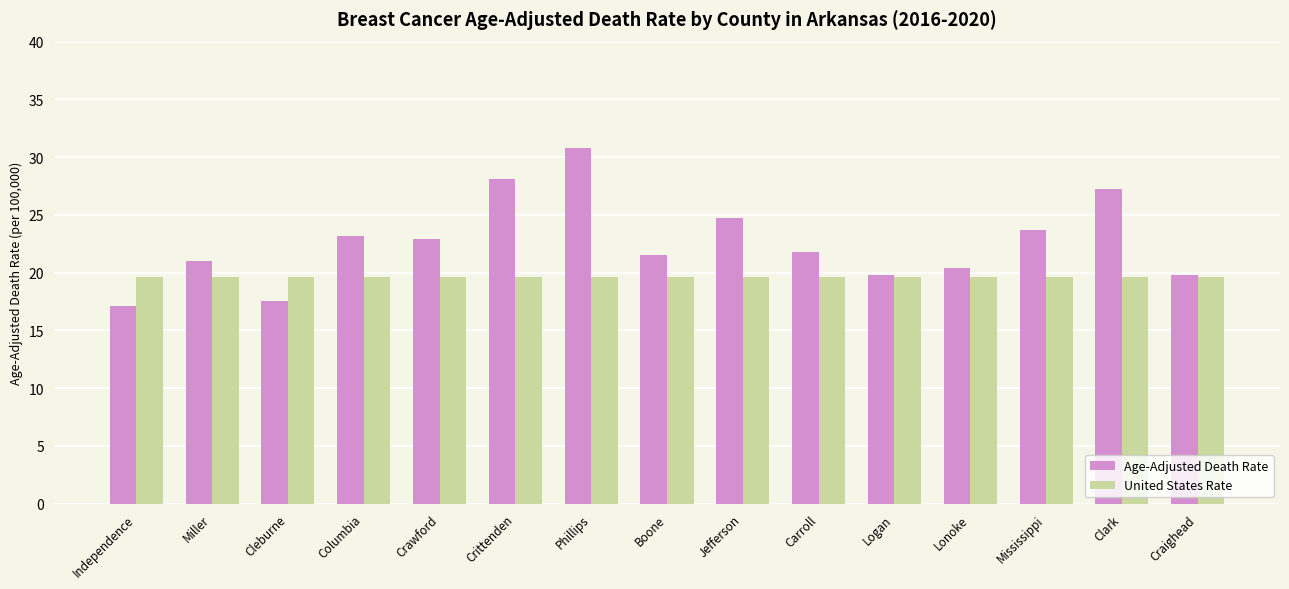

List the series in order of their peak value, lowest first.

United States Rate, Age-Adjusted Death Rate